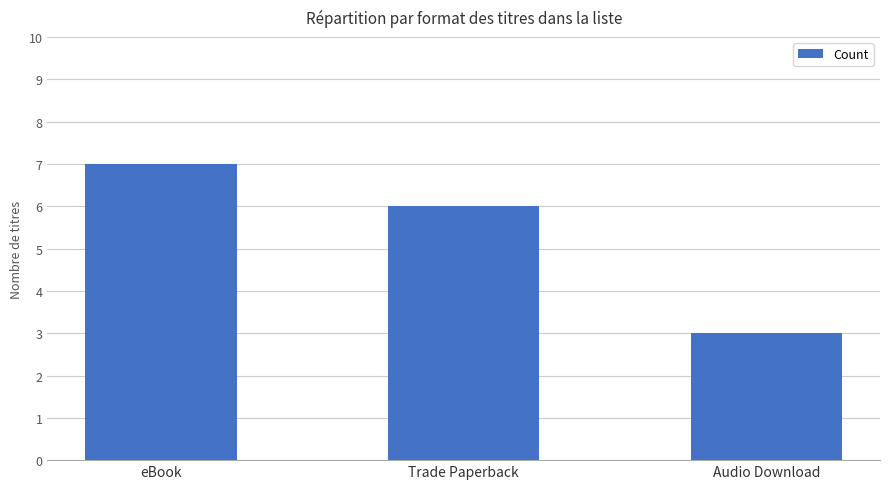

At which label is the value closest to 5?

Trade Paperback